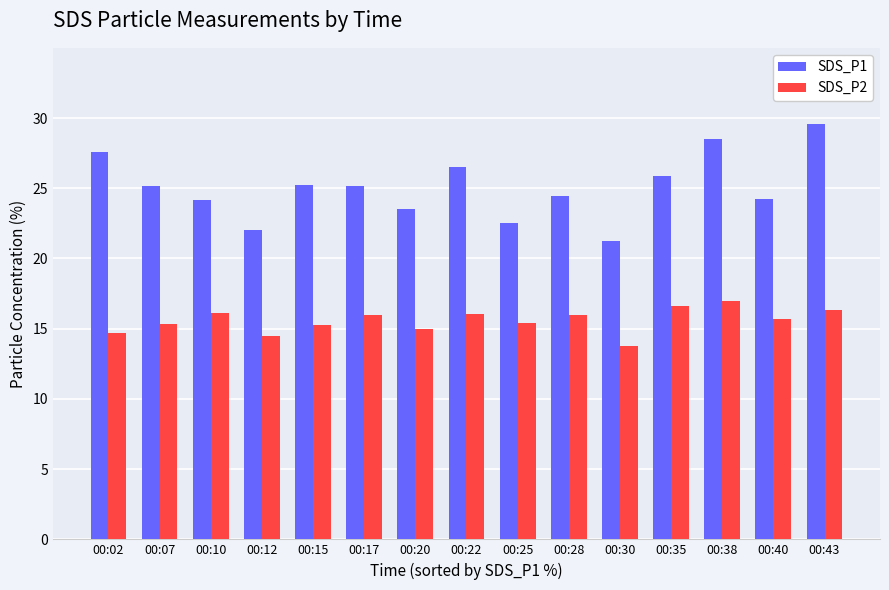

Which series has the widest spread of values?

SDS_P1